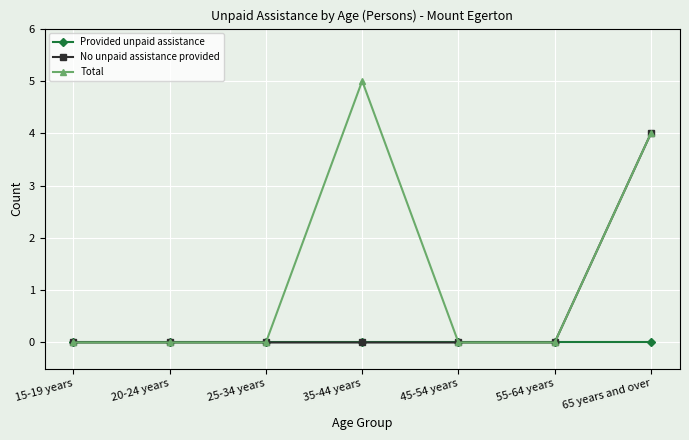

Which series changed the most between 20-24 years and 35-44 years?

Total